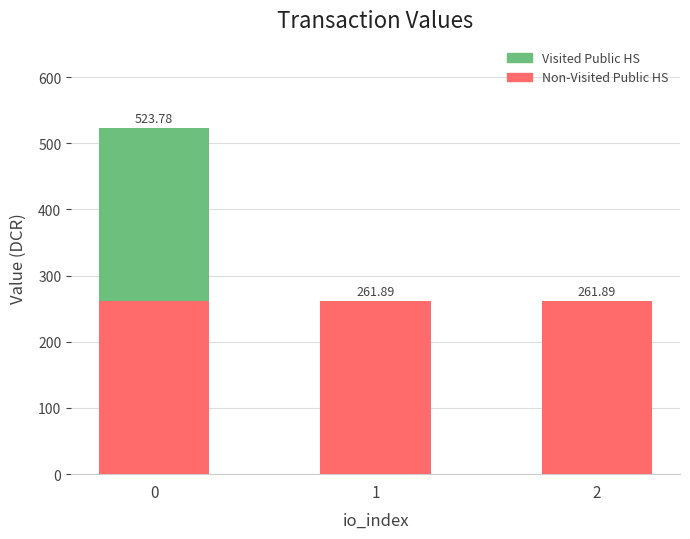

What is the total value across all series at 2?

261.9